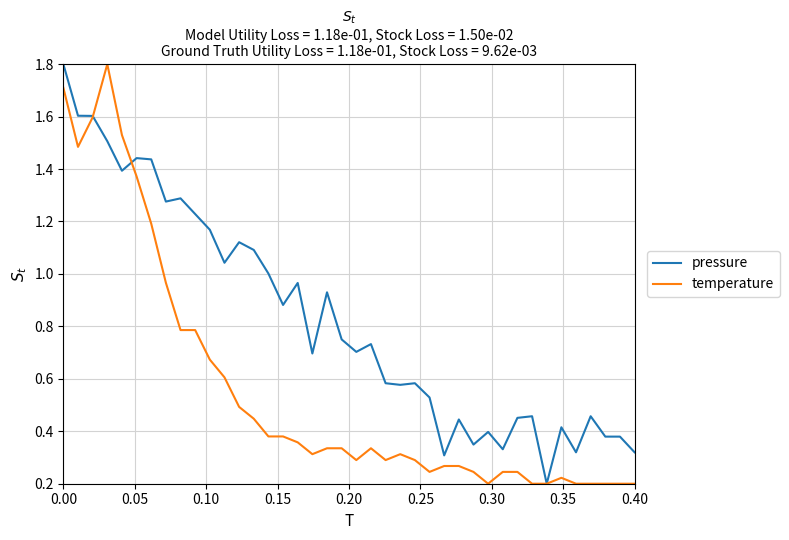

List the series in order of their overall mean, lowest first.

temperature, pressure